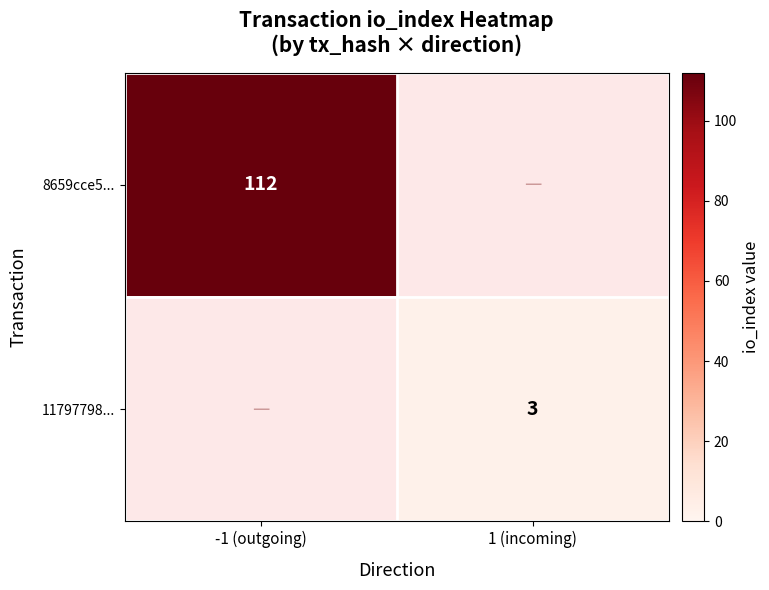

True or false: 11797798... has a value of 5 at 1 (incoming).

False